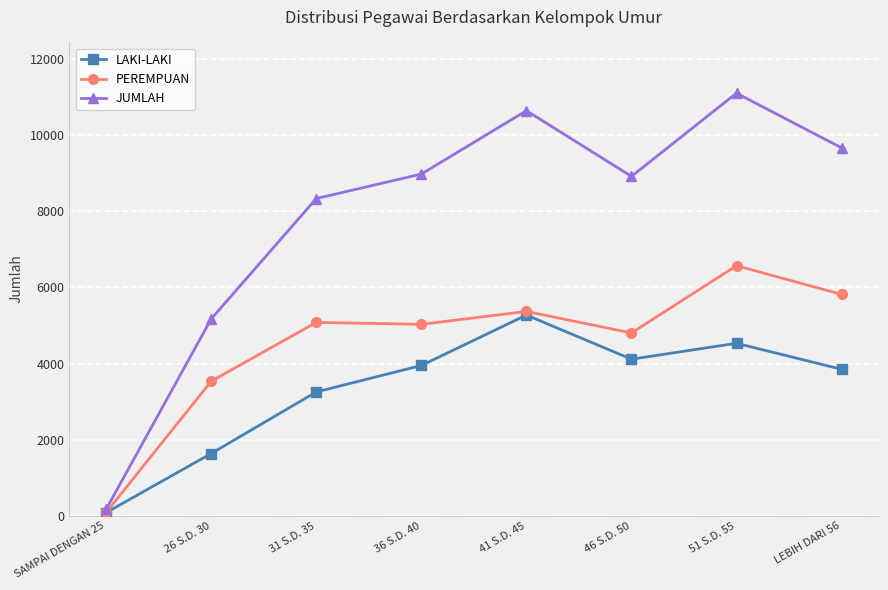

Which series has the largest total across all categories?

JUMLAH